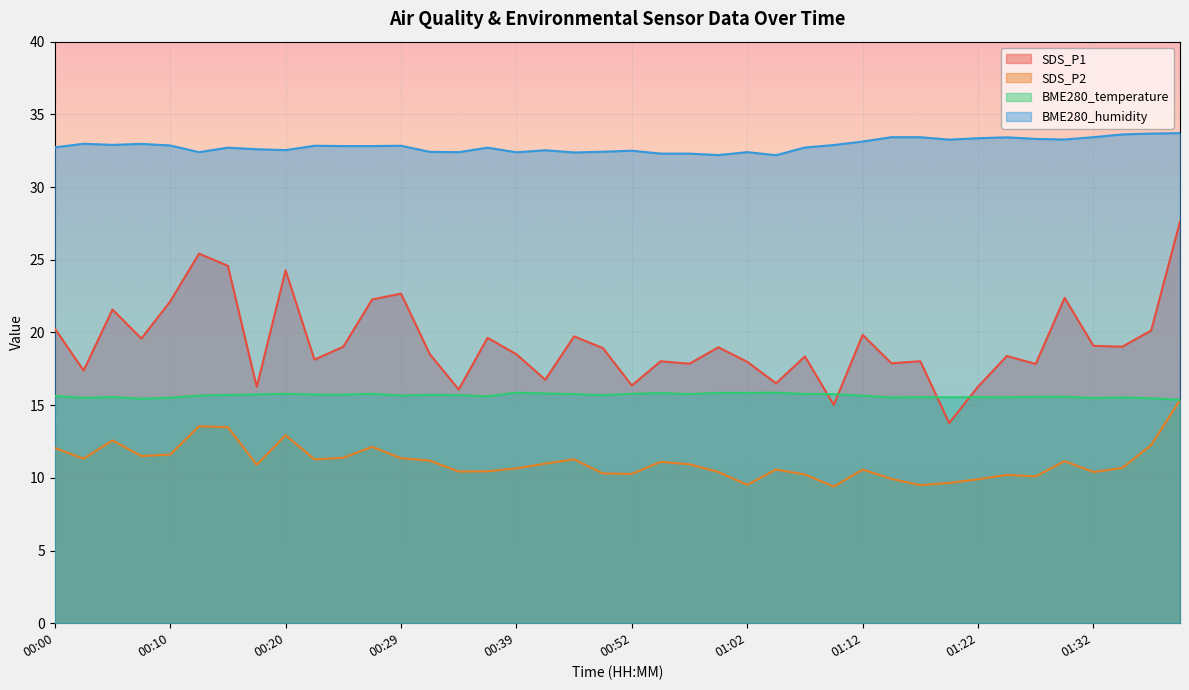

What is the sum of the SDS_P1 values at 00:07 and 00:02?

37.0